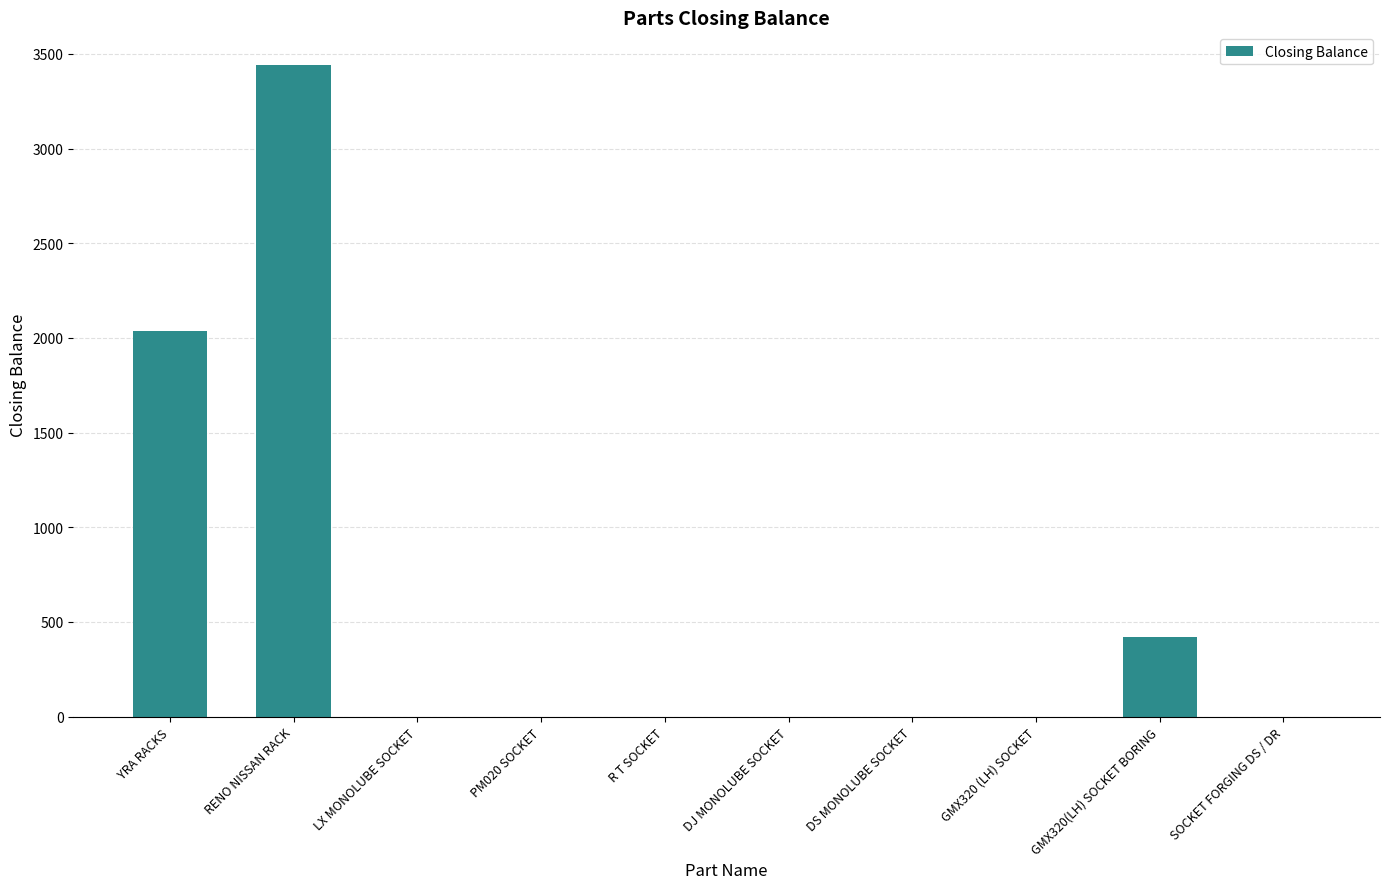

Are the bars horizontal?

No